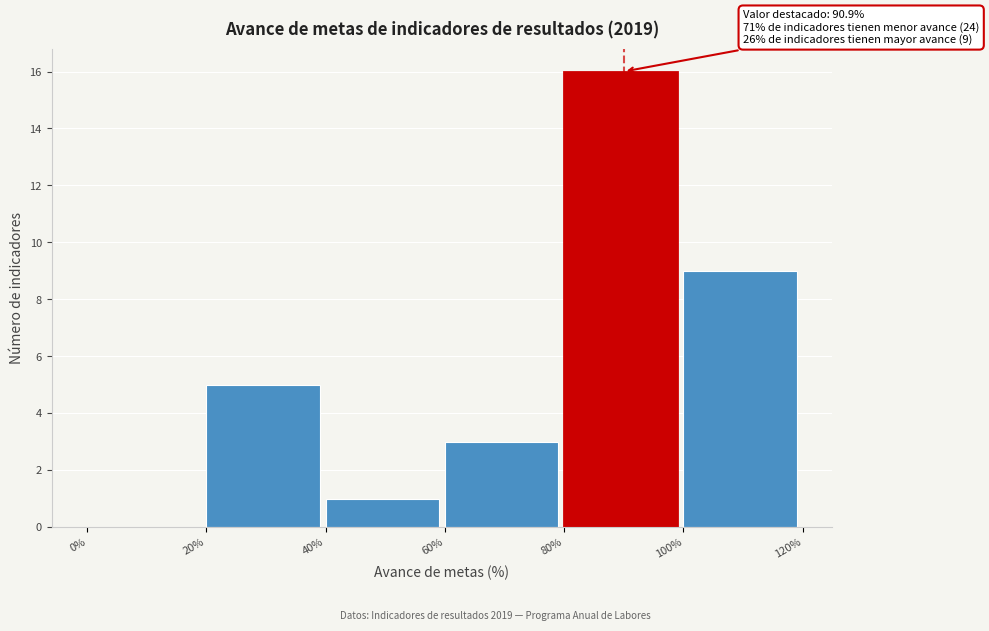

Over which range of the x-axis is the bar tallest?

80% to 100%